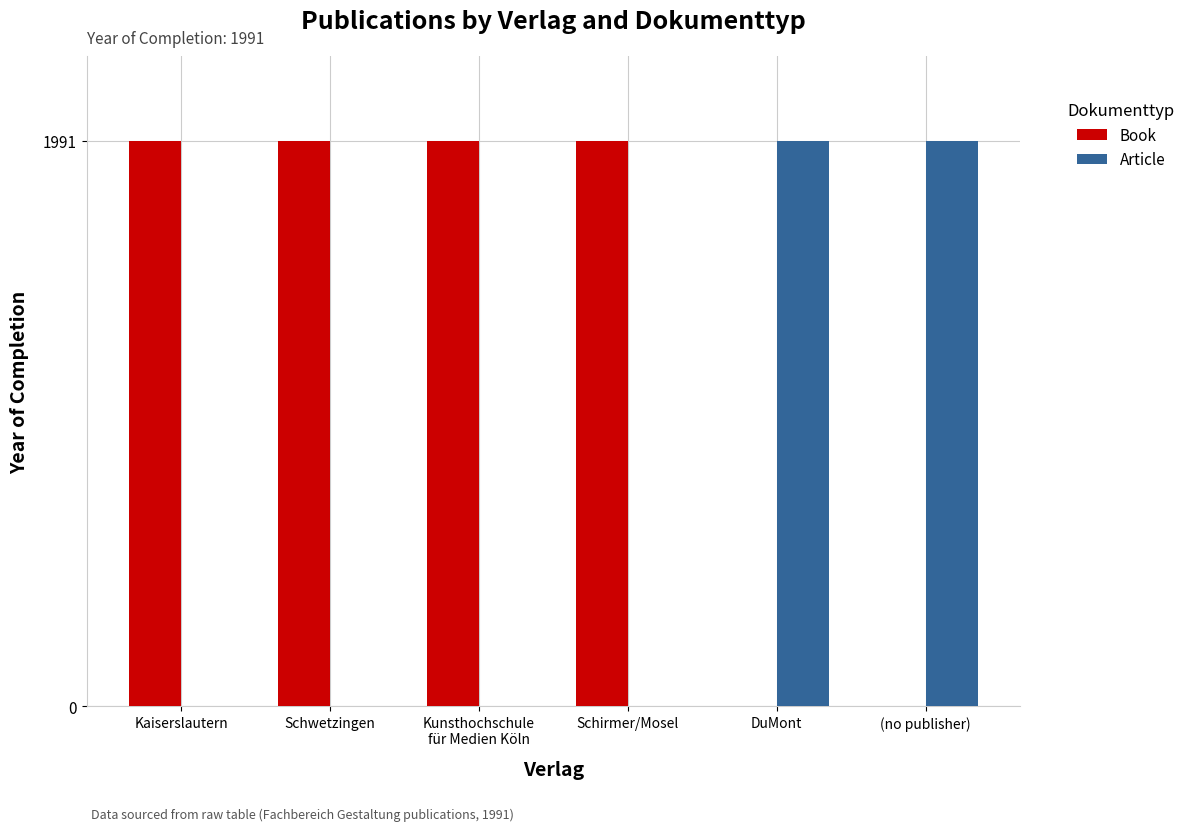

What is the sum of all Article values?

3982